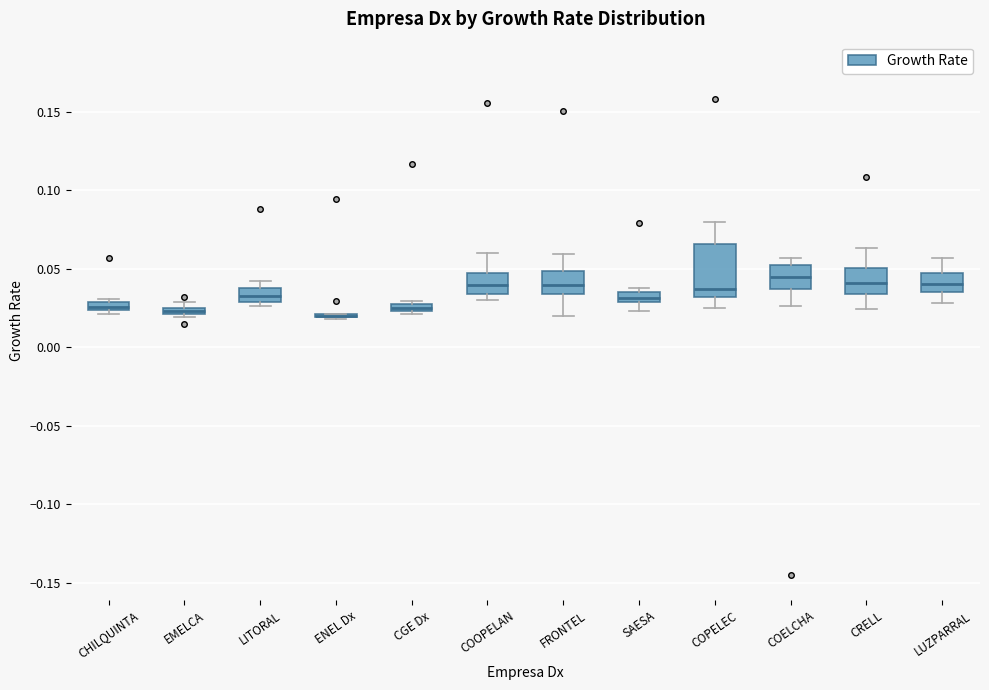

Where is the upper edge of the box for CGE Dx on the y-axis? The values are not printed on the chart, so give them approximately, as read against the axis.

0.030